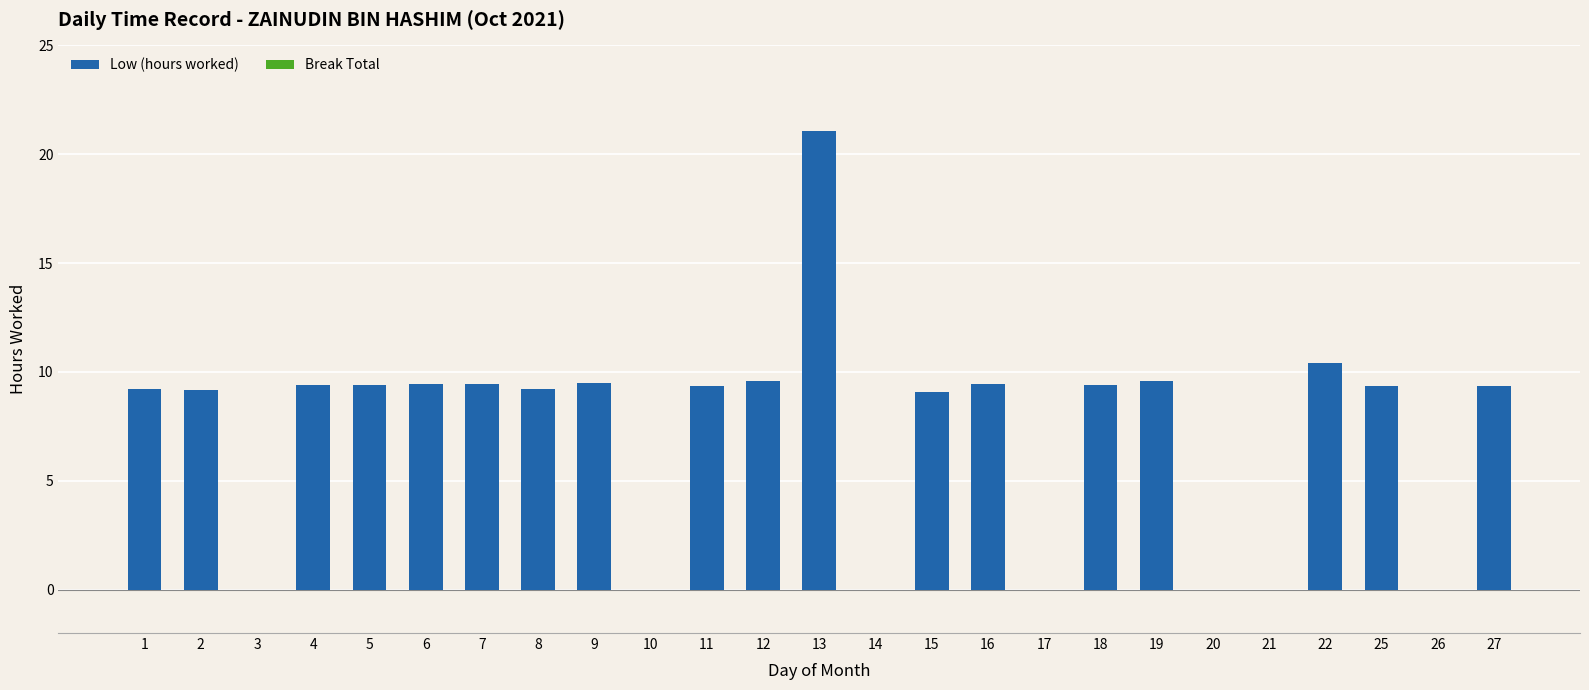

Which has a higher value, 5 or 17?

5